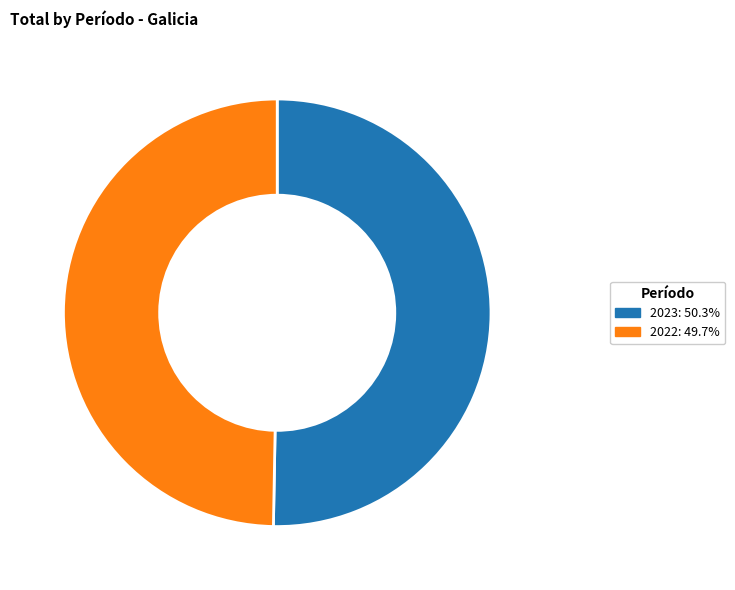

Does any single category account for the majority?

Yes